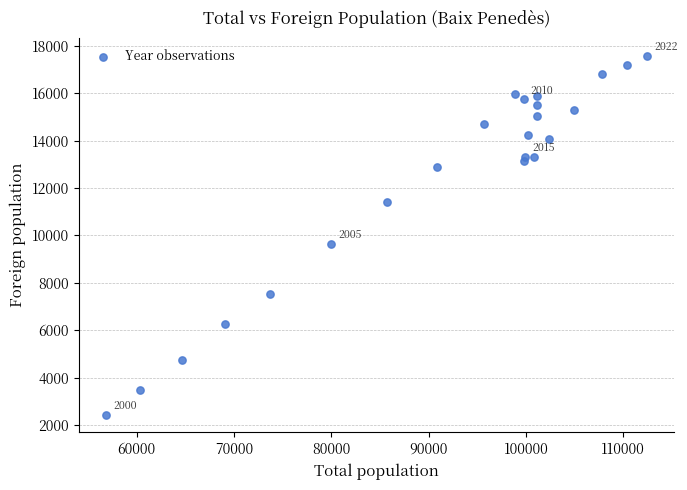

What Y value in the scatter plot is closest to 10012?

9654